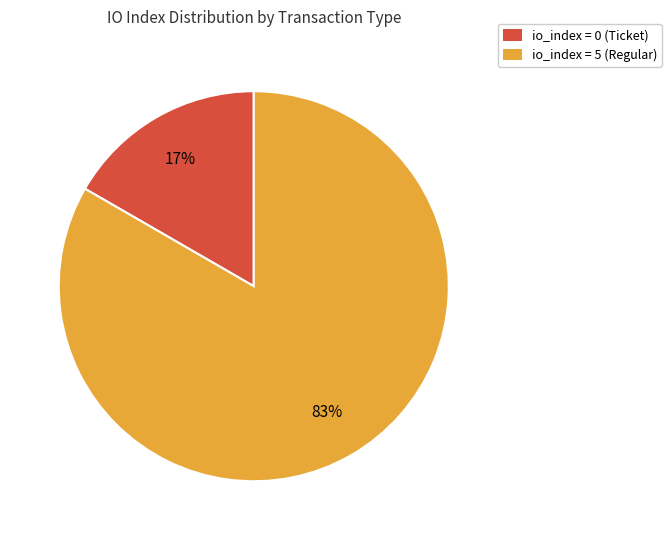

Which slice represents more than half of the pie?

io_index = 5 (Regular)